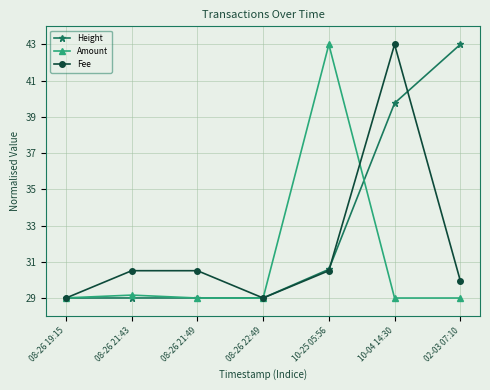

Between 08-26 21:49 and 10-04 14:30, which series saw the biggest shift?

Fee